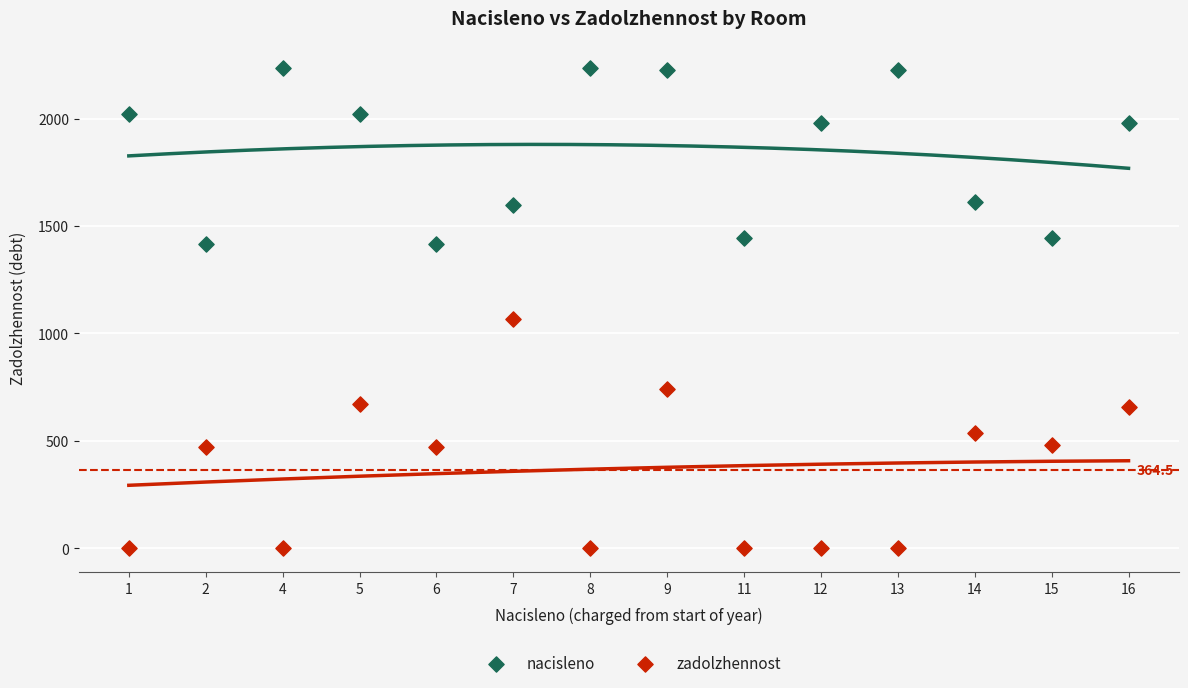

Which series has the widest spread of Y values?

zadolzhennost